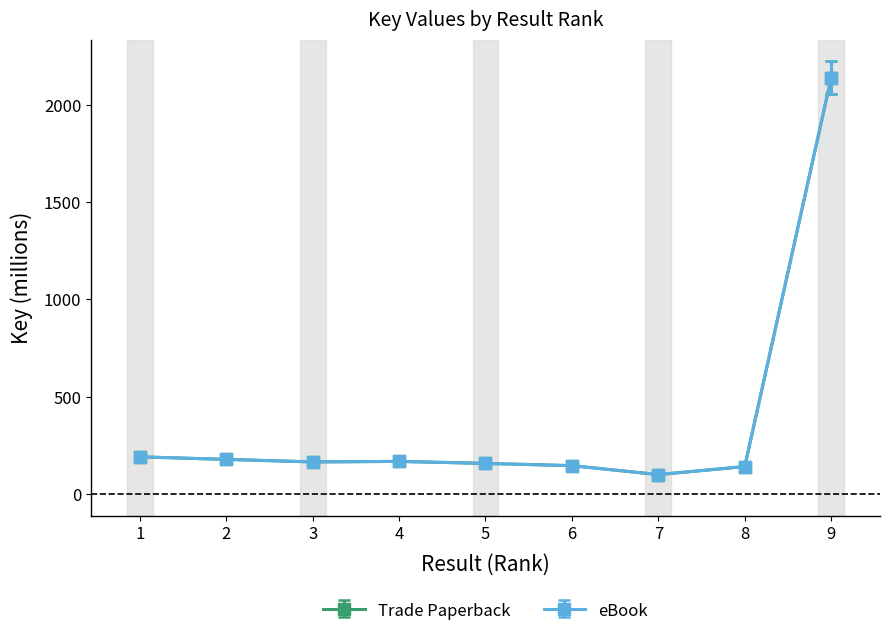

The eBook series shows 721.2 at 9. True or false?

False